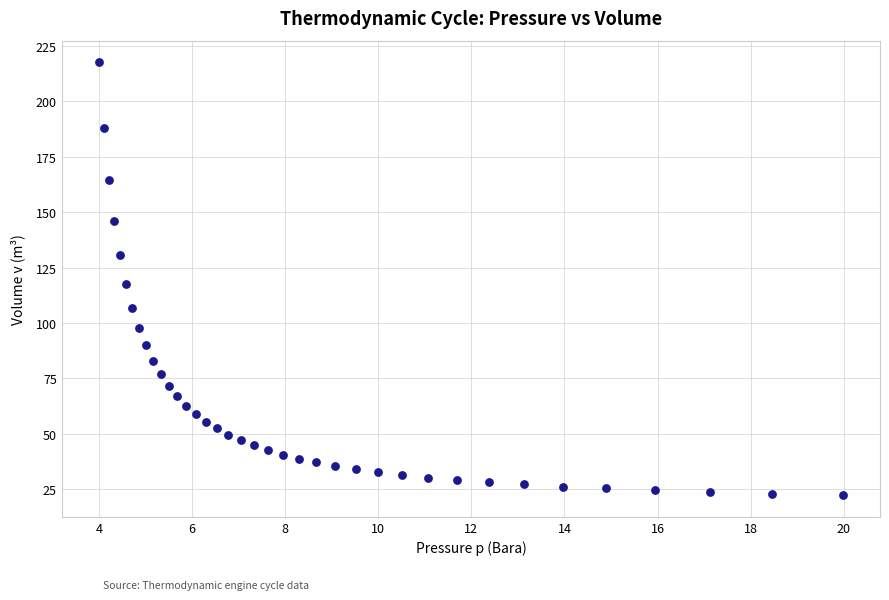

What is the range of Y values (max minus min)?

195.0